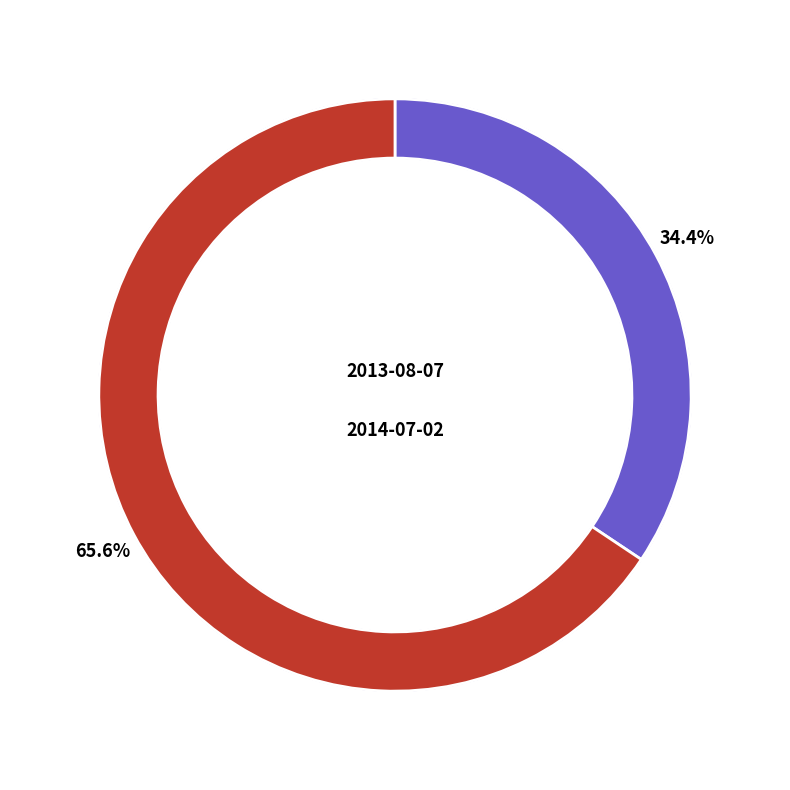

Does 2014-07-02 represent more than half of the total?

Yes